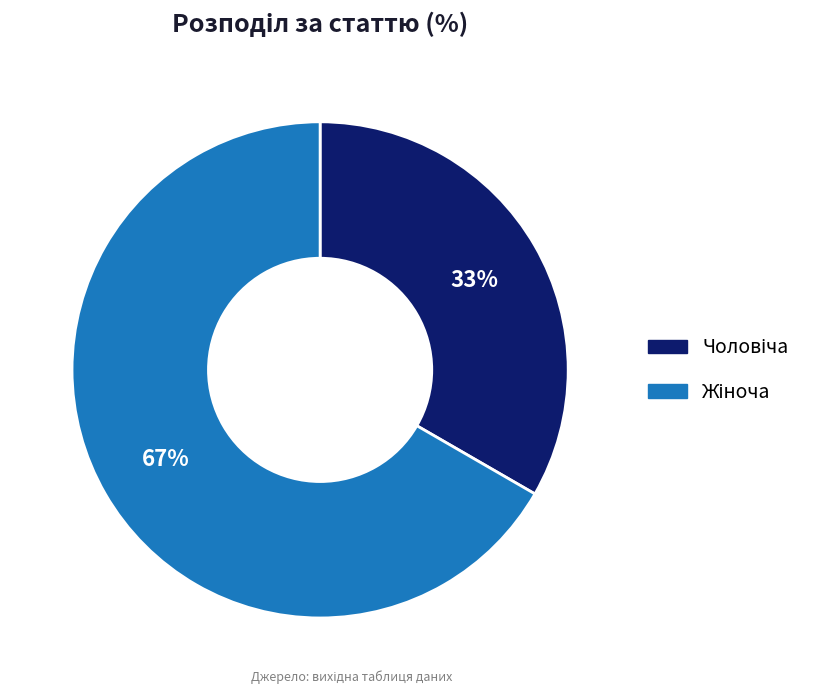

To the nearest percent, what is the average slice percentage?

50%